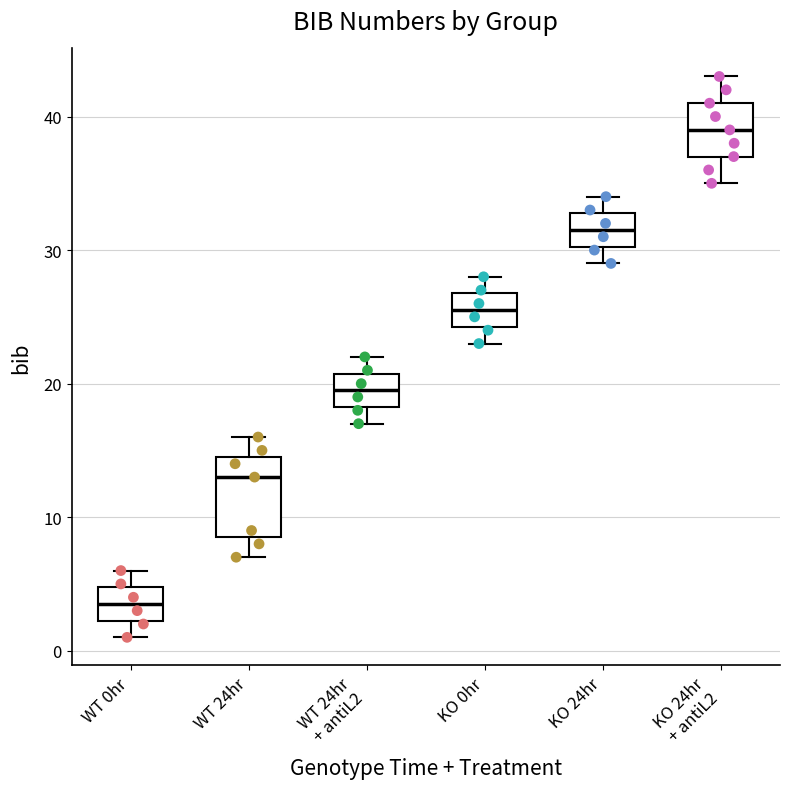

Where does the upper whisker of the box for WT 0hr end on the y-axis? The values are not printed on the chart, so give them approximately, as read against the axis.

6